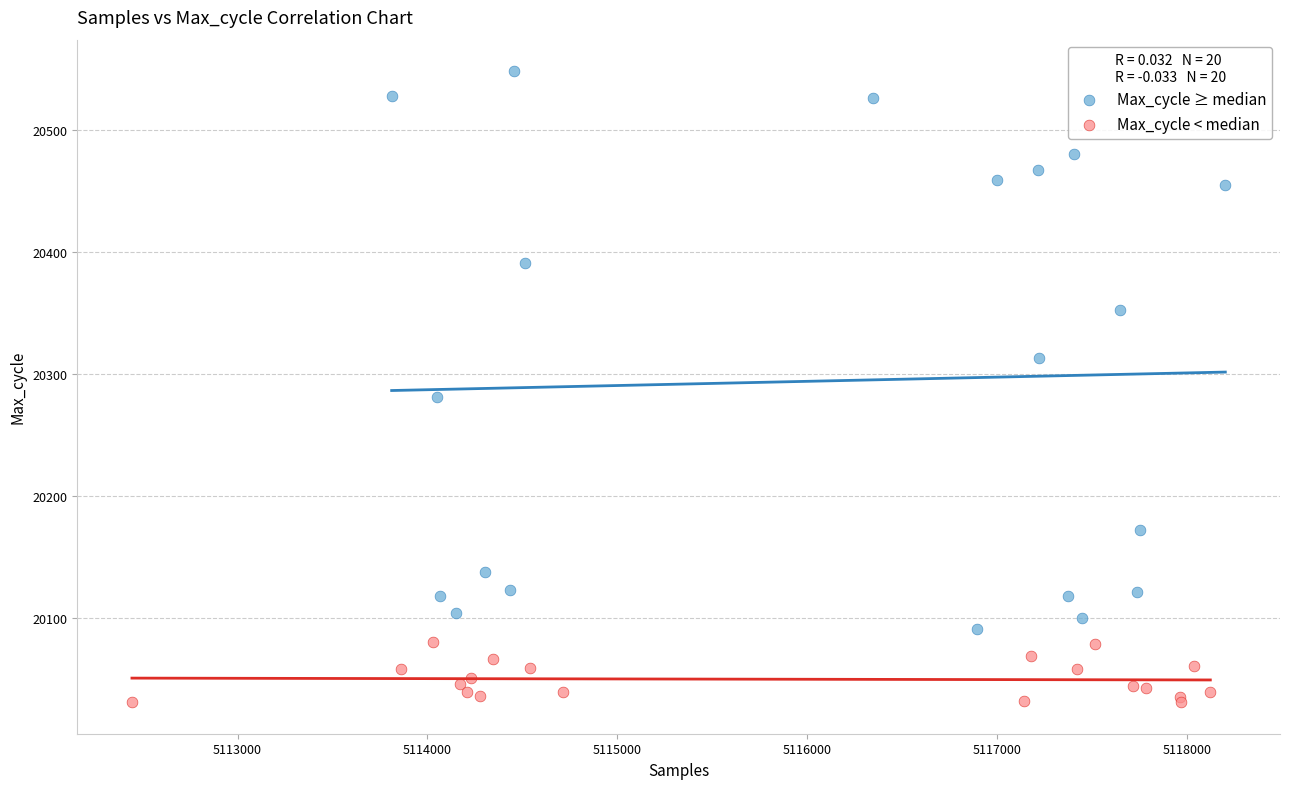

Which series has the widest spread of Y values?

Max_cycle ≥ median